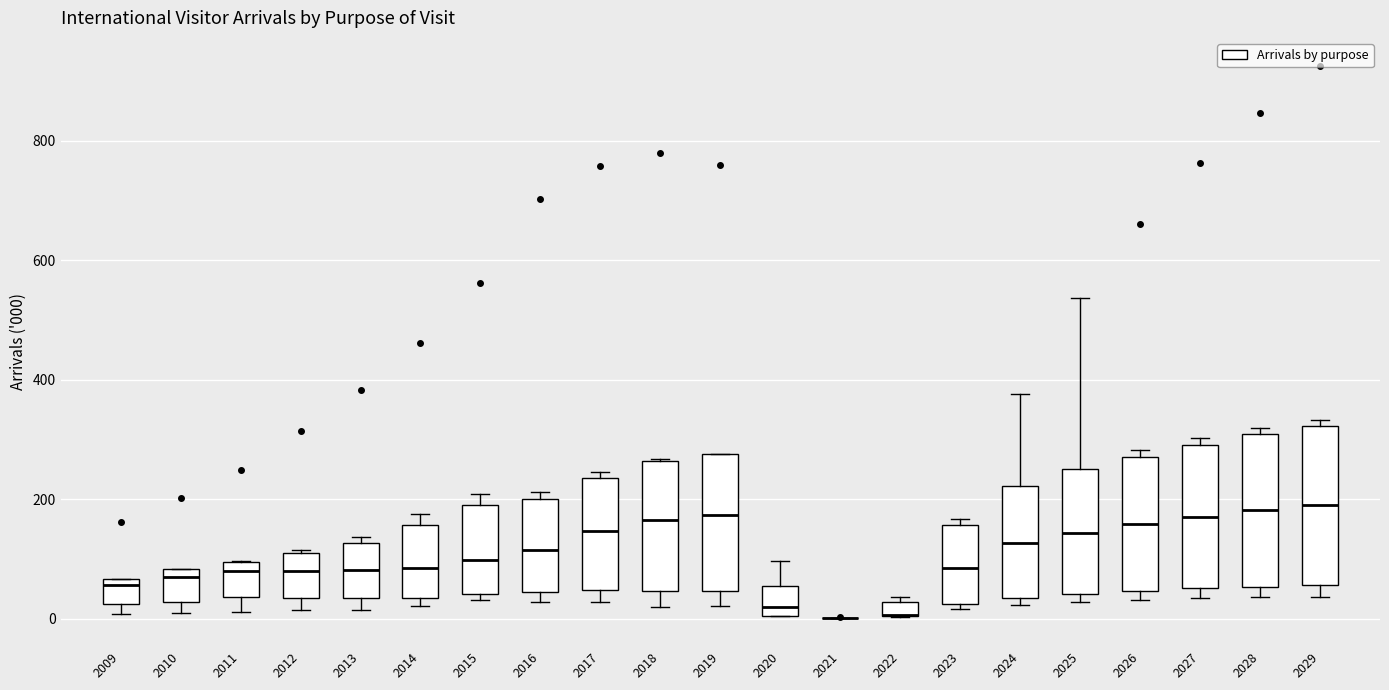

Where does the median line of the box at x = 2018 sit on the y-axis? The values are not printed on the chart, so give them approximately, as read against the axis.

160